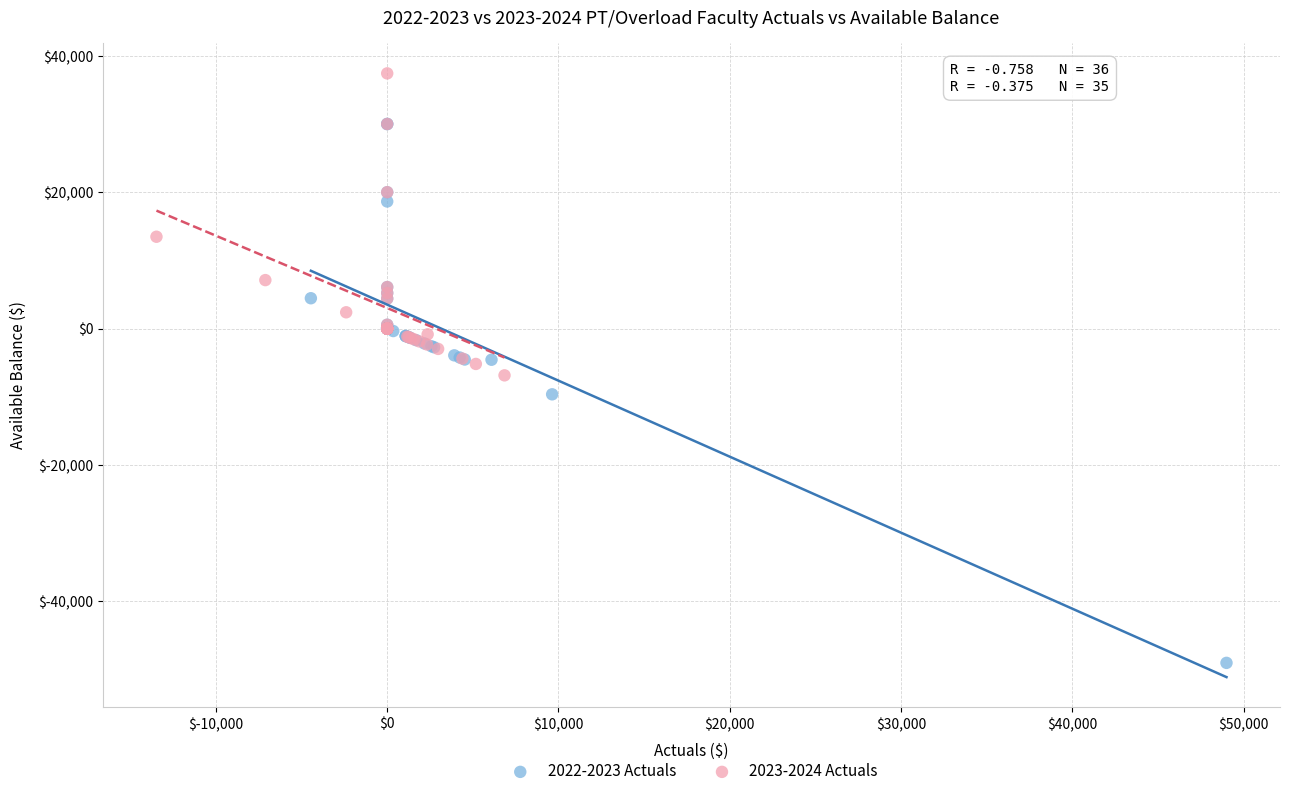

Which series has the widest spread of Y values?

2022-2023 Actuals